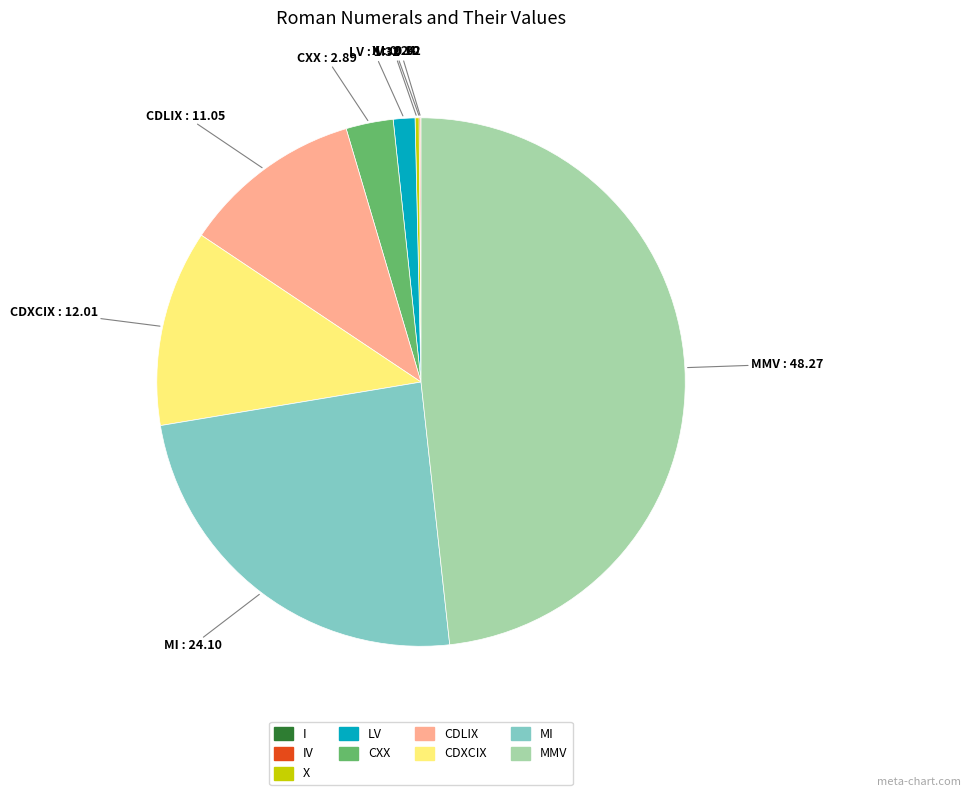

Does any single category account for the majority?

No